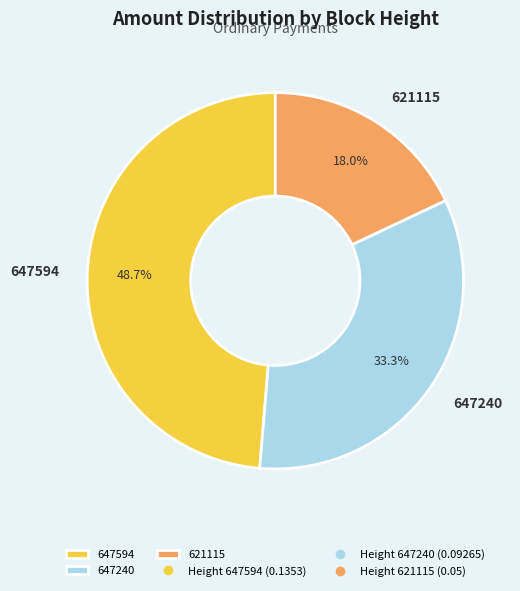

The 647594 slice represents 38% of the pie. True or false?

False